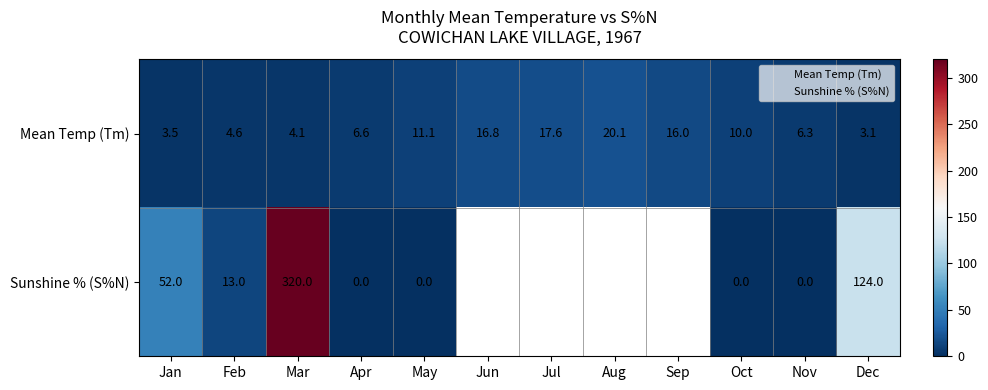

Which series has the largest total across all categories?

Mean Temp (Tm)